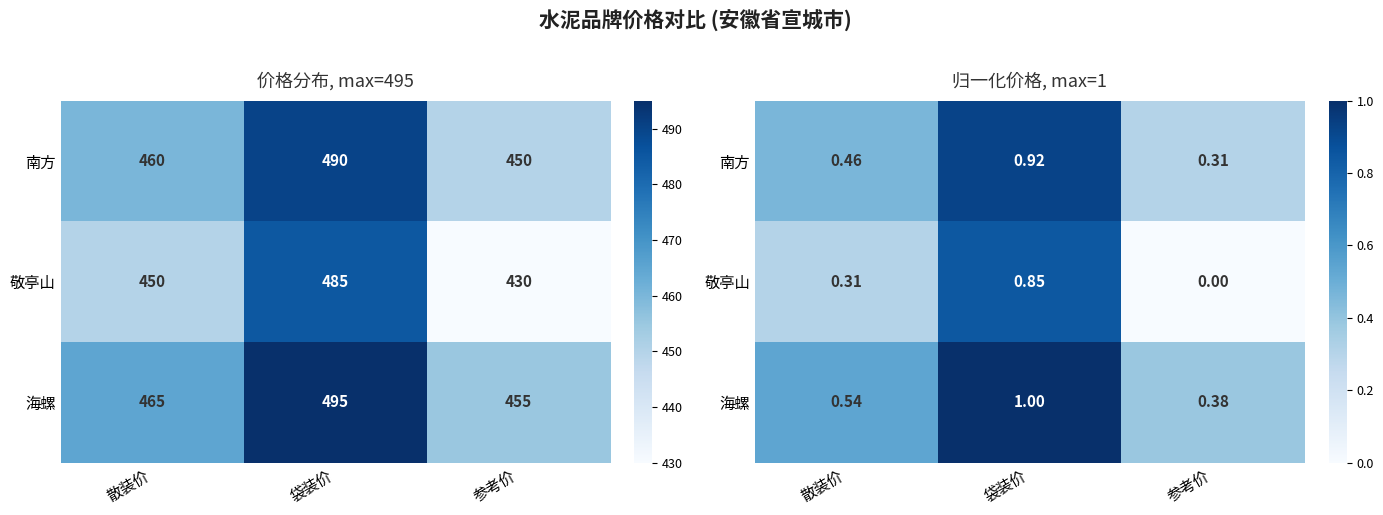

Which series has the largest range (max minus min)?

敬亭山